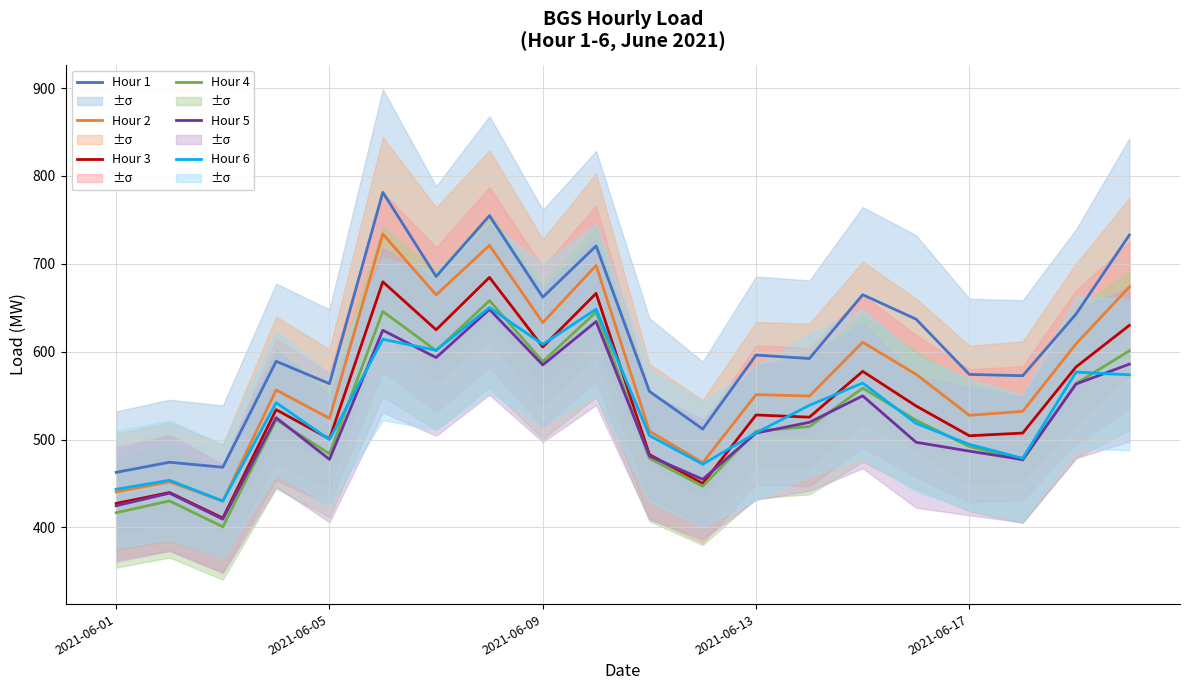

What is the minimum value shown in the chart?

400.7